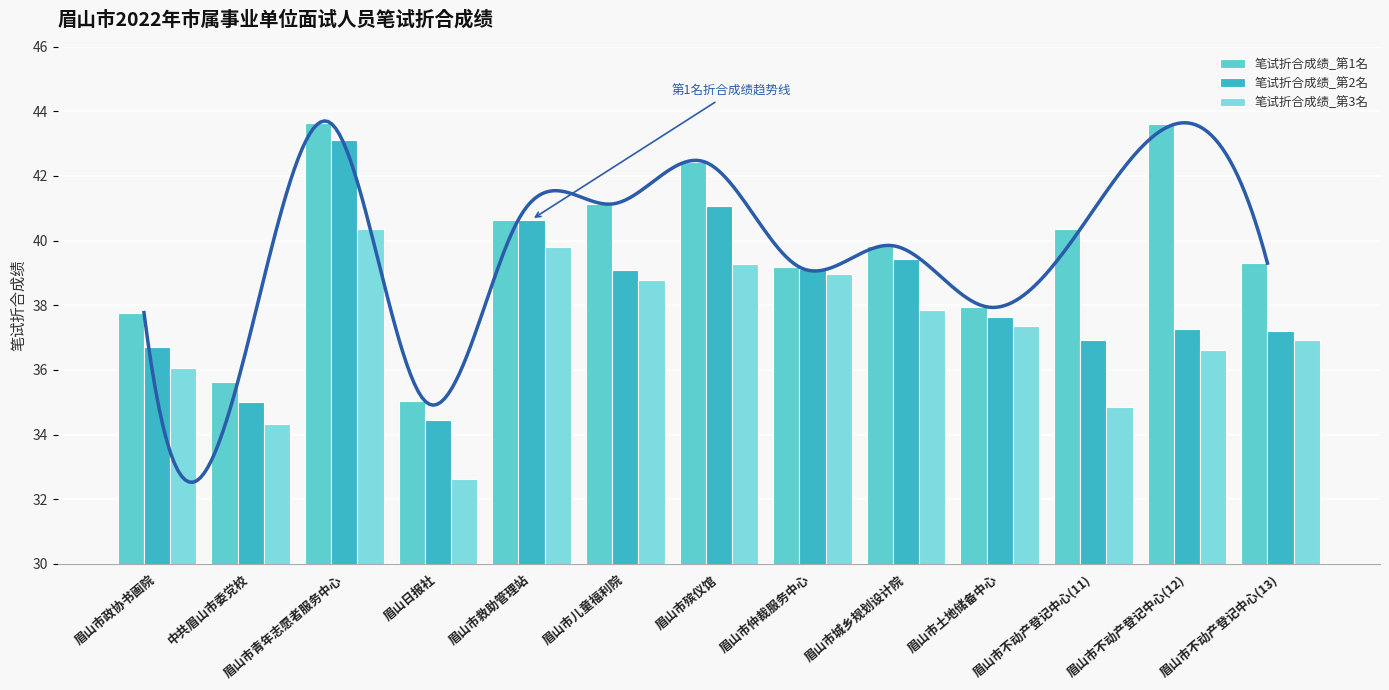

Rank the series at 眉山市政协书画院 from lowest to highest value.

笔试折合成绩_第3名, 笔试折合成绩_第2名, 笔试折合成绩_第1名